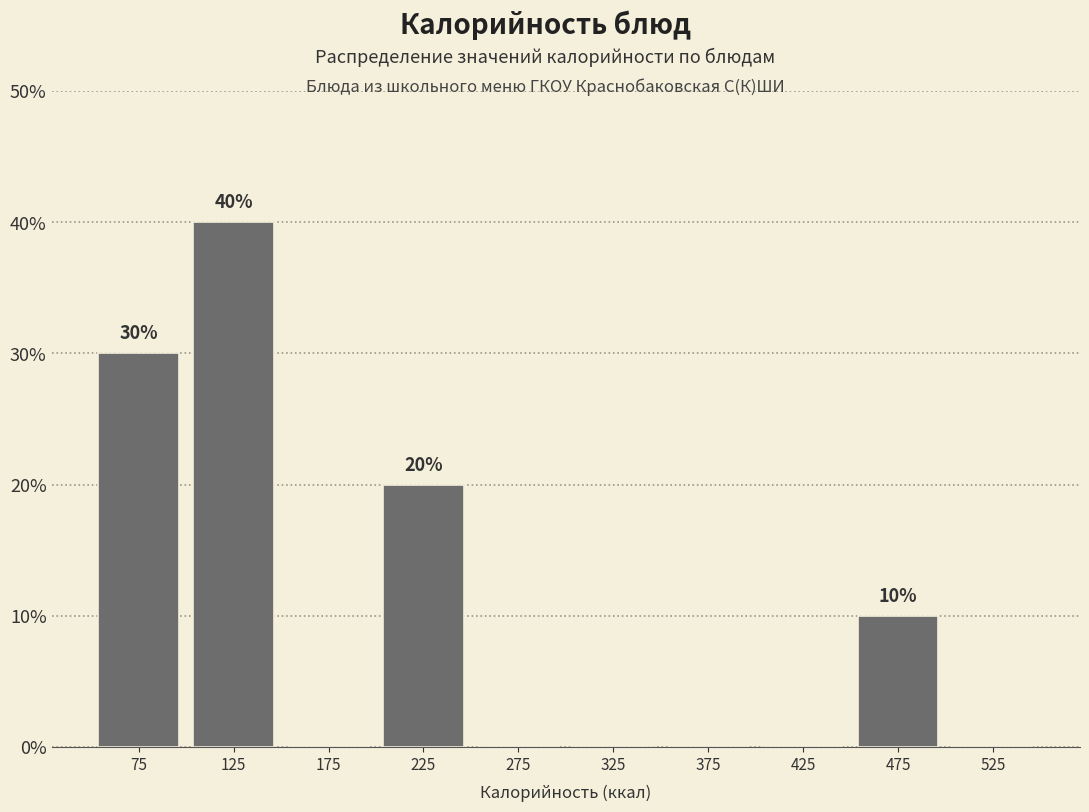

Which range on the x-axis has the tallest bar?

100 to 150